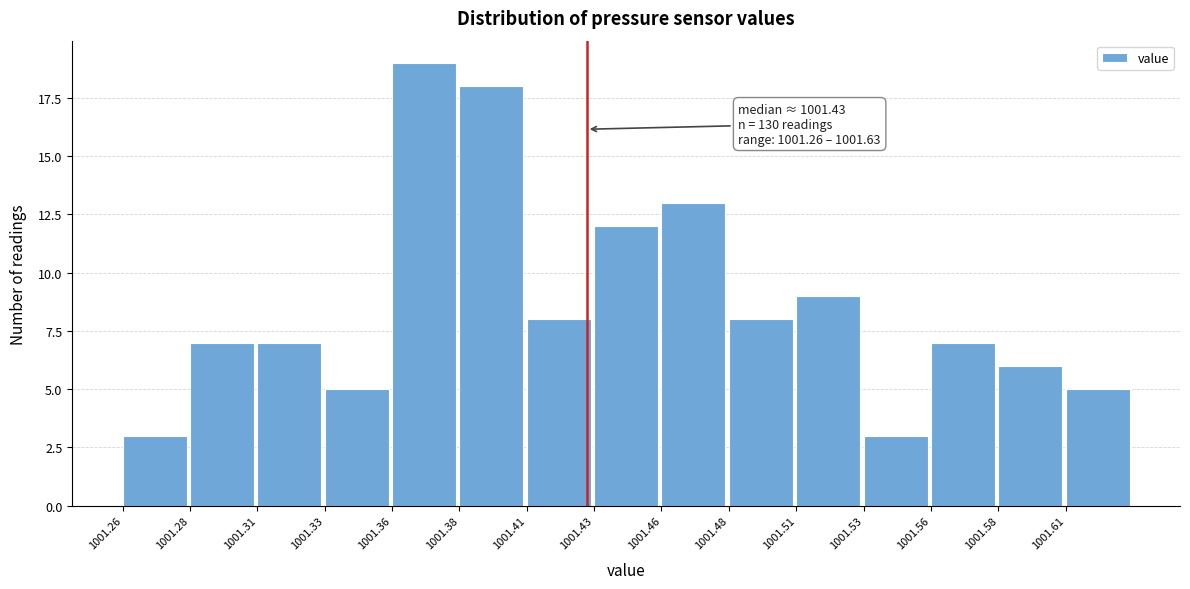

Reading left to right, list all the values displayed in this chart.

3	7	7	5	19	18	8	12	13	8	9	3	7	6	5